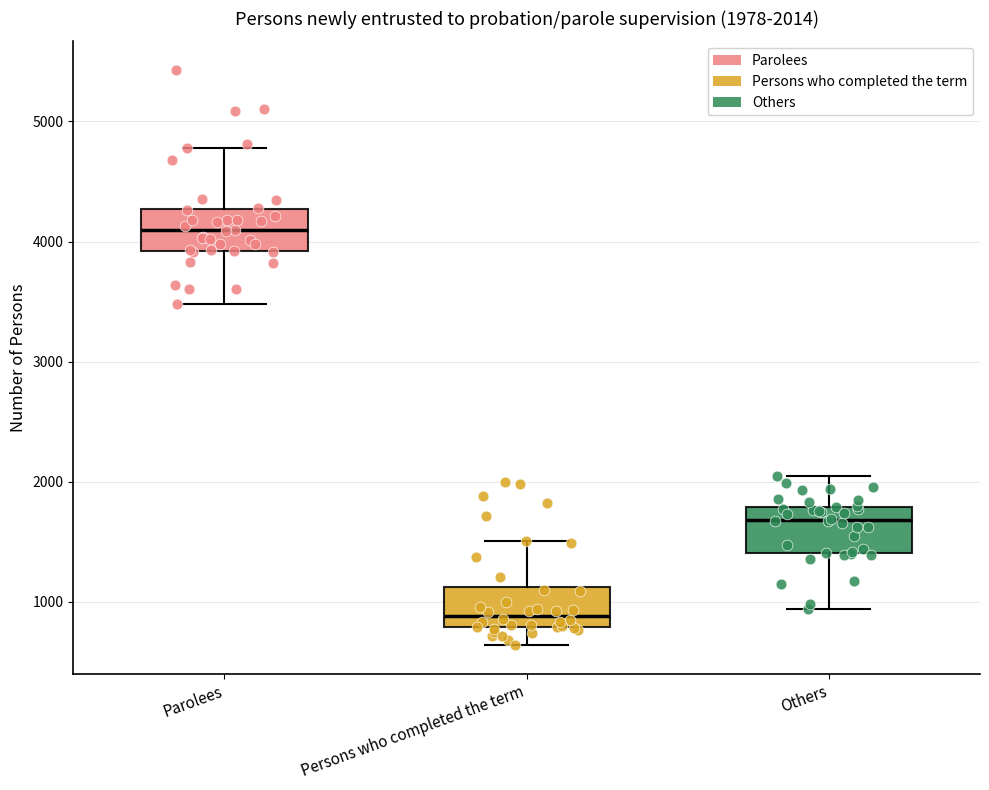

Which box's median line is the highest?

Parolees